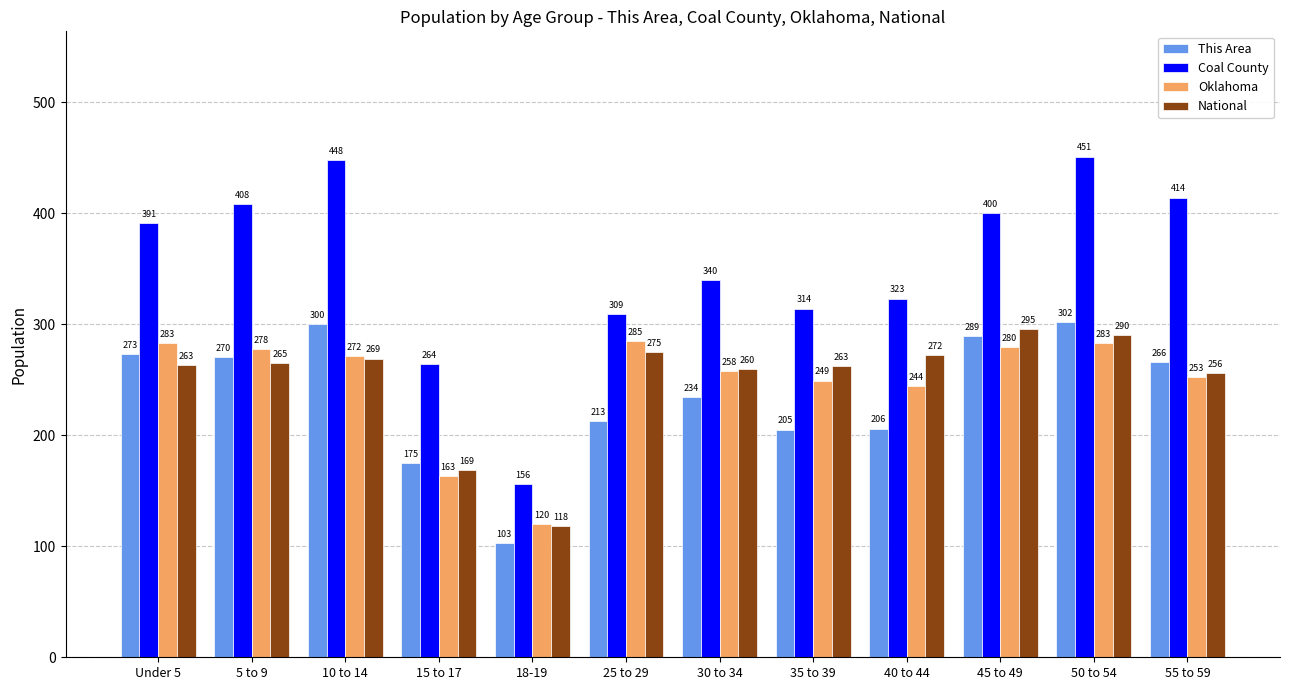

Read the Coal County value at 30 to 34.

340.0